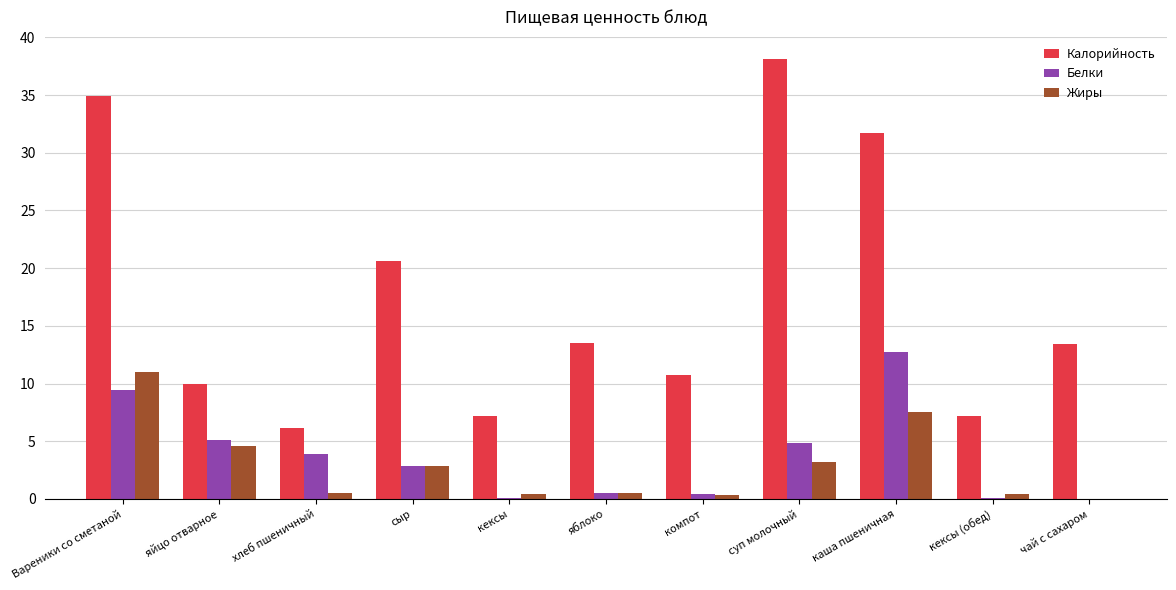

What is the sum of the Жиры values at суп молочный and яйцо отварное?

7.8